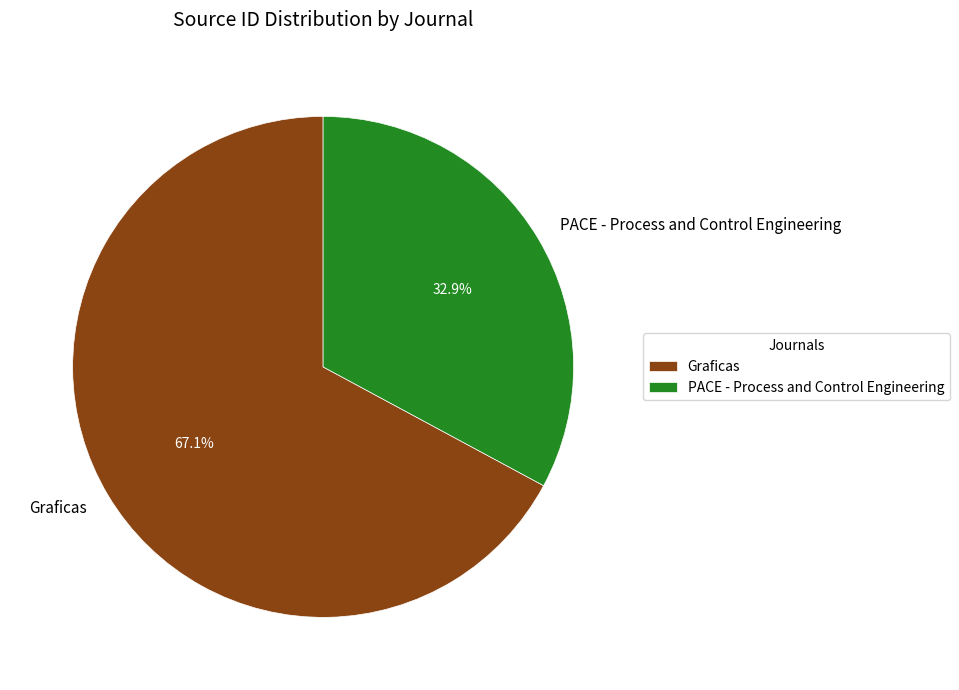

Count the number of slices in the pie.

2